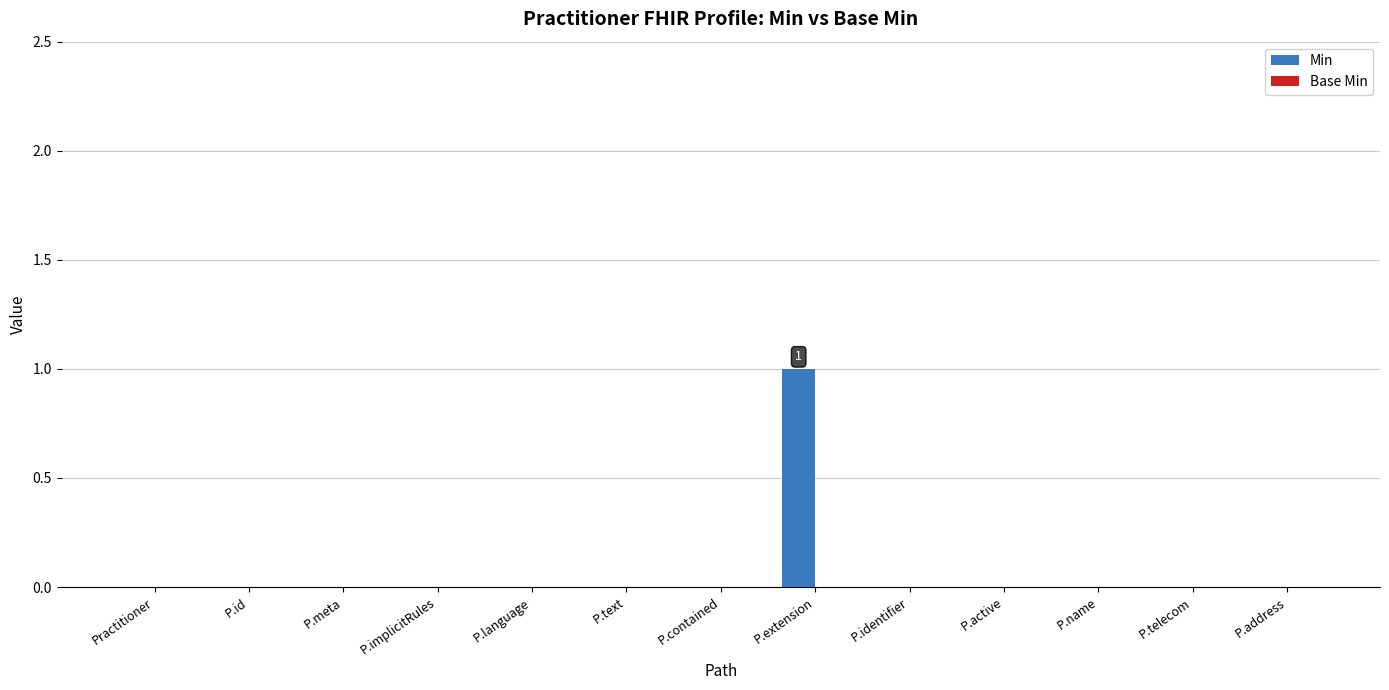

Are the bars horizontal?

No